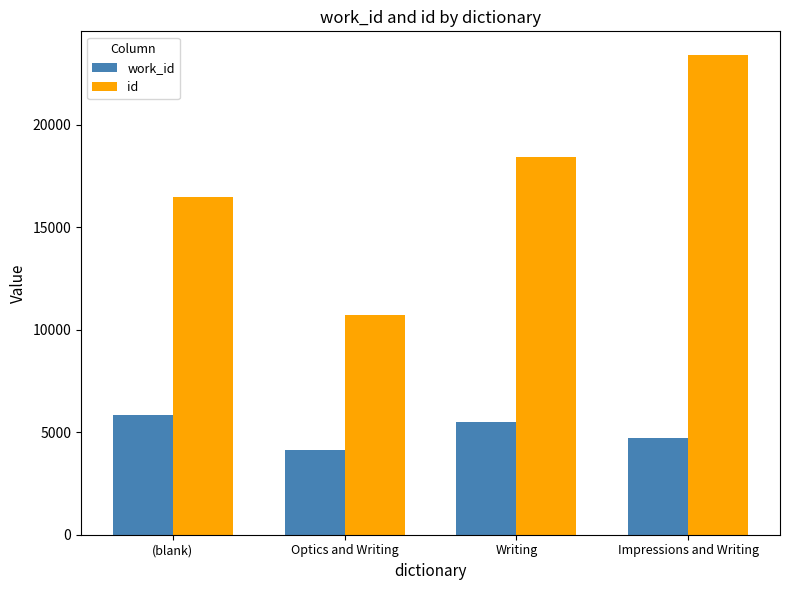

What value does the work_id series have at Optics and Writing, to the nearest 10?

4150